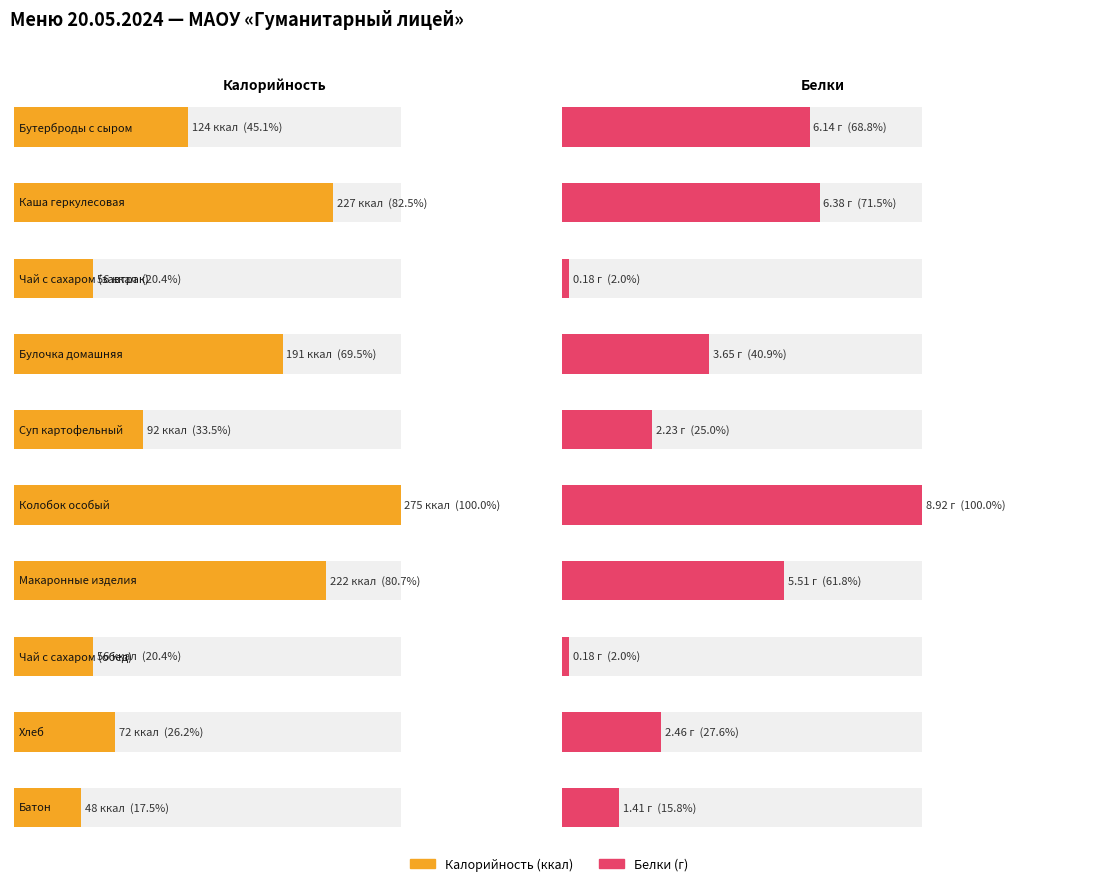

Reading left to right, list all the values displayed in this chart.

Калорийность: Бутерброды с сыром=124.0	Каша геркулесовая=227.0	Чай с сахаром (завтрак)=56.0	Булочка домашняя=191.0	Суп картофельный=92.0	Колобок особый=275.0	Макаронные изделия=222.0	Чай с сахаром (обед)=56.0	Хлеб=72.0	Батон=48.0
Белки: Бутерброды с сыром=6.1	Каша геркулесовая=6.4	Чай с сахаром (завтрак)=0.2	Булочка домашняя=3.6	Суп картофельный=2.2	Колобок особый=8.9	Макаронные изделия=5.5	Чай с сахаром (обед)=0.2	Хлеб=2.5	Батон=1.4